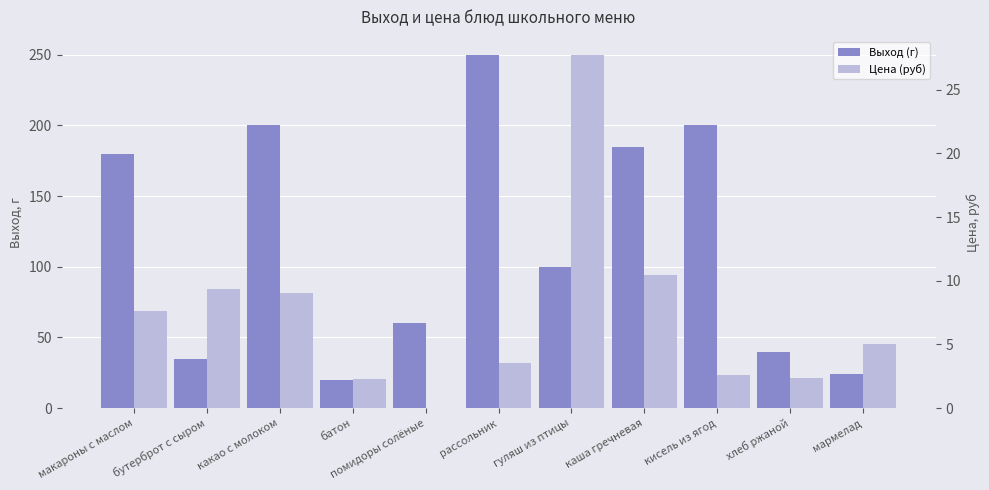

Between хлеб ржаной and кисель из ягод, which is larger?

кисель из ягод